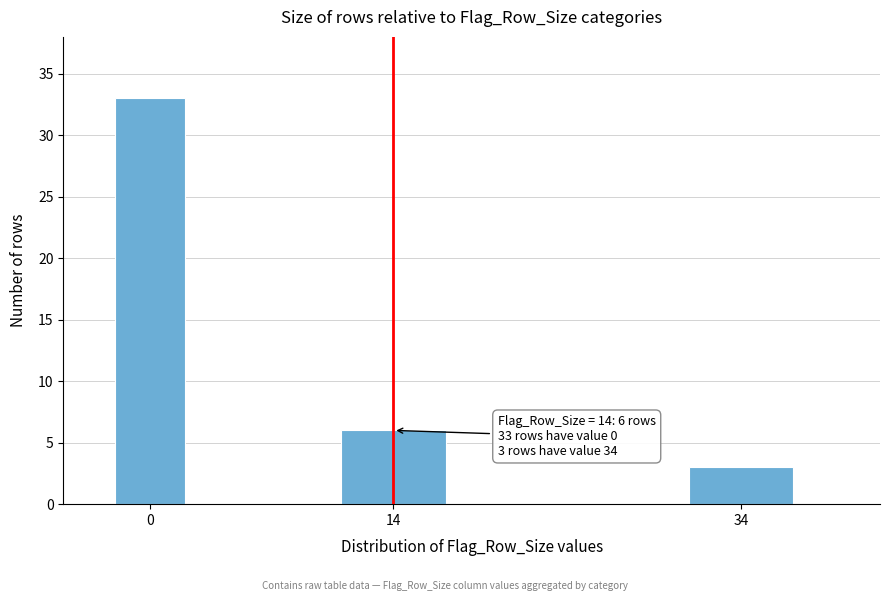

Reading right to left, what are all the values shown in this chart?

34=3	14=6	0=33